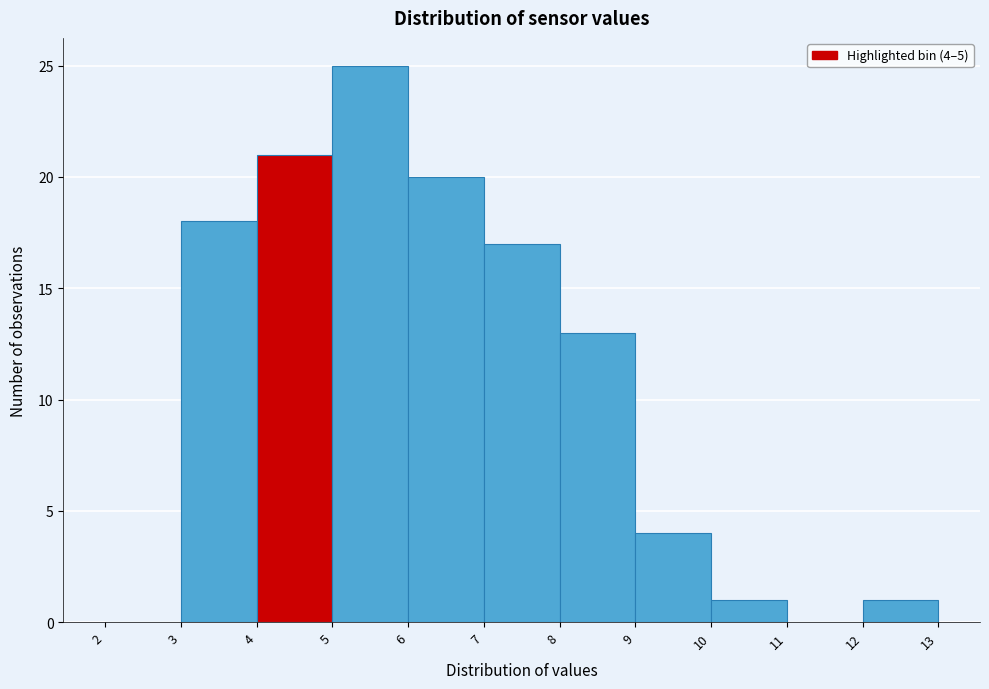

Over which range of the x-axis is the bar tallest?

5 to 6